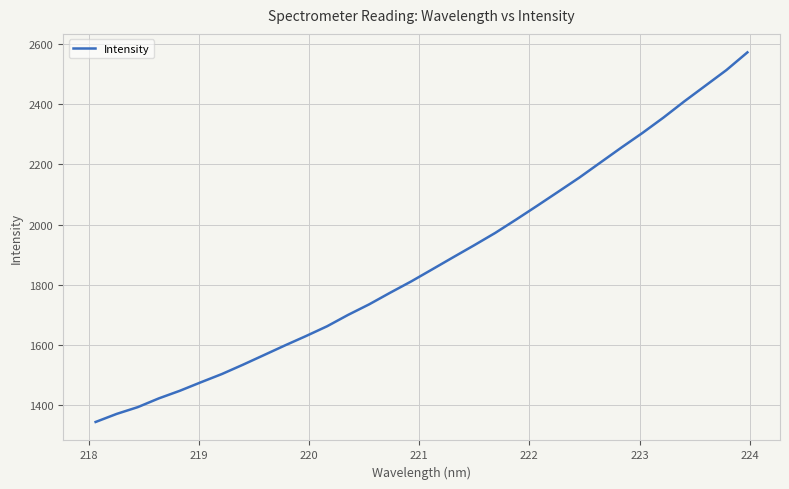

What is the smallest value displayed?

1345.0